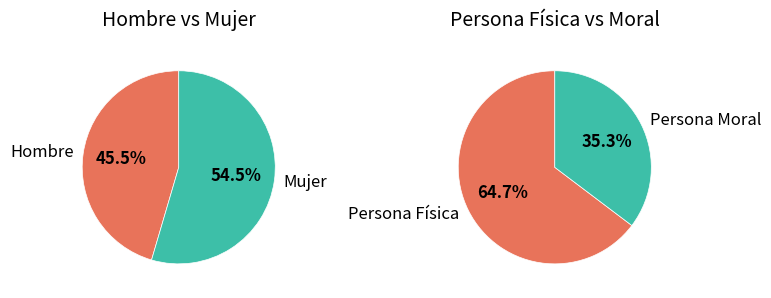

Between Mujer and Hombre, which is larger?

Mujer